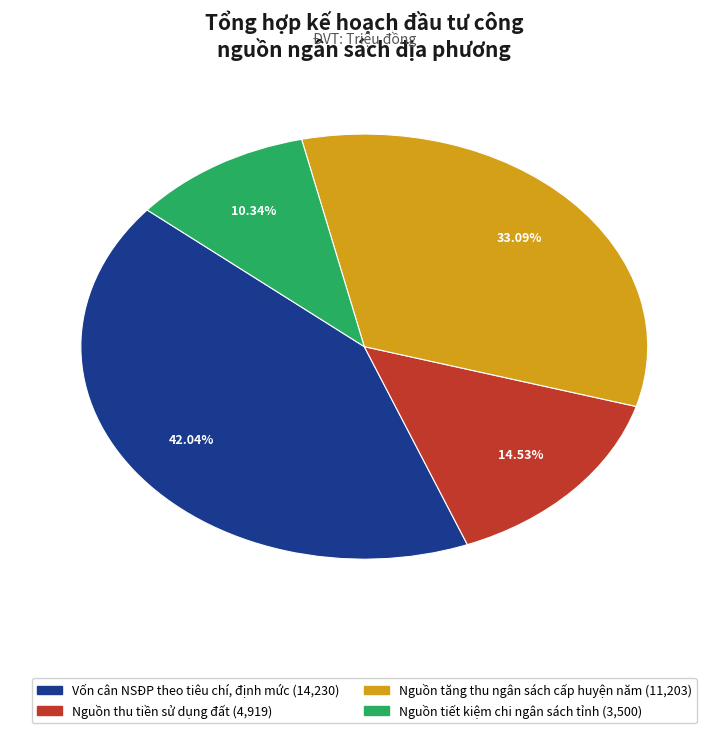

What percentage is NOT represented by Nguồn thu tiền sử dụng đất?

85.5%